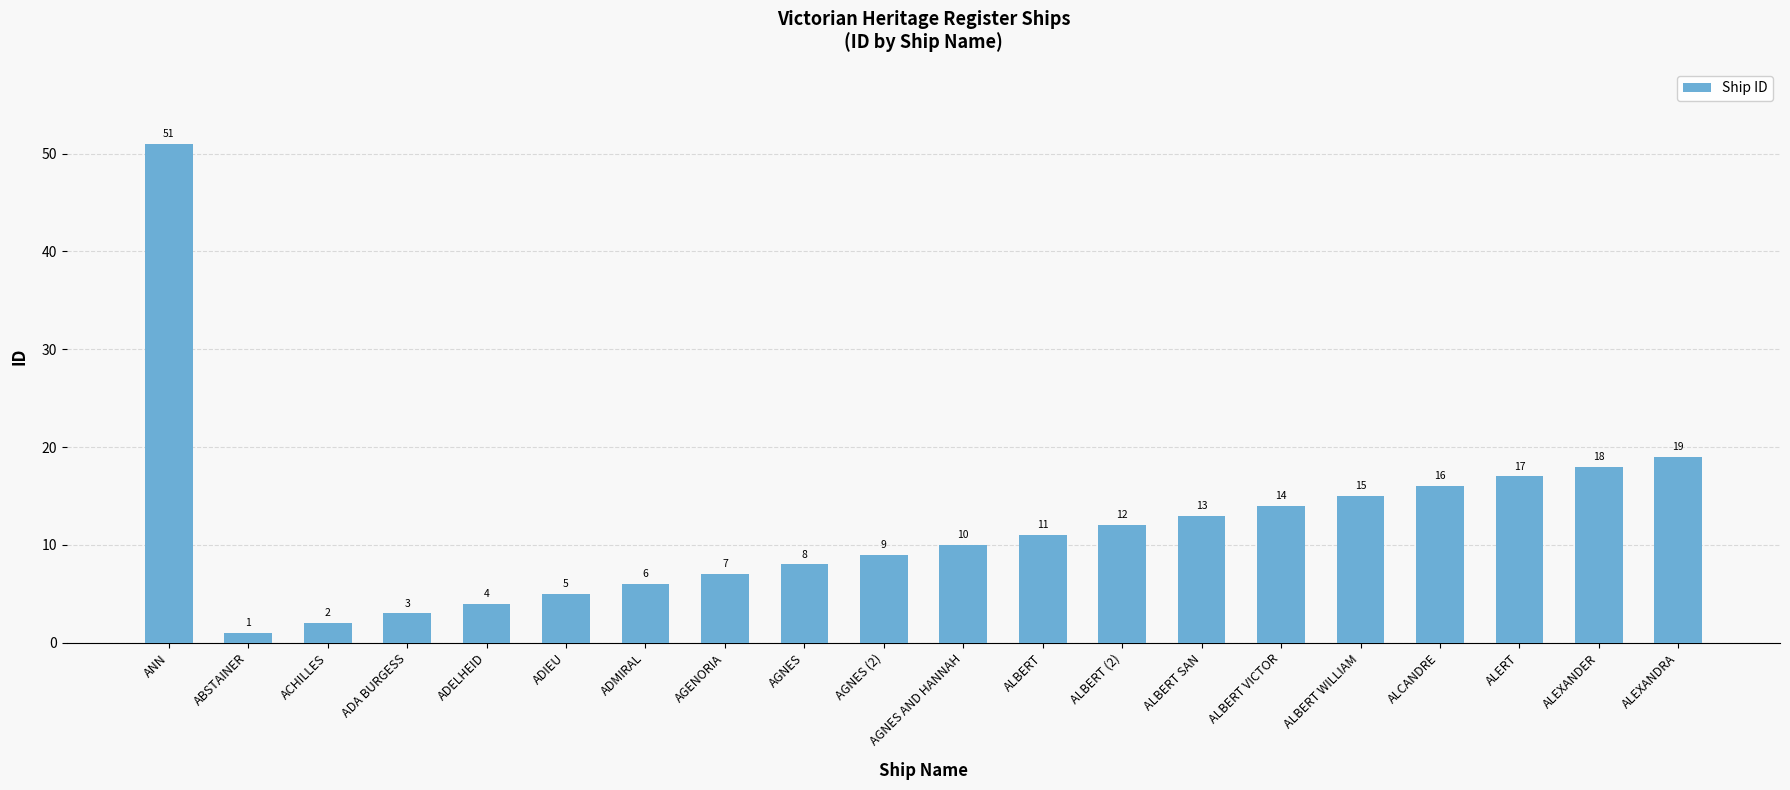

What is the difference between the maximum and minimum values?

50